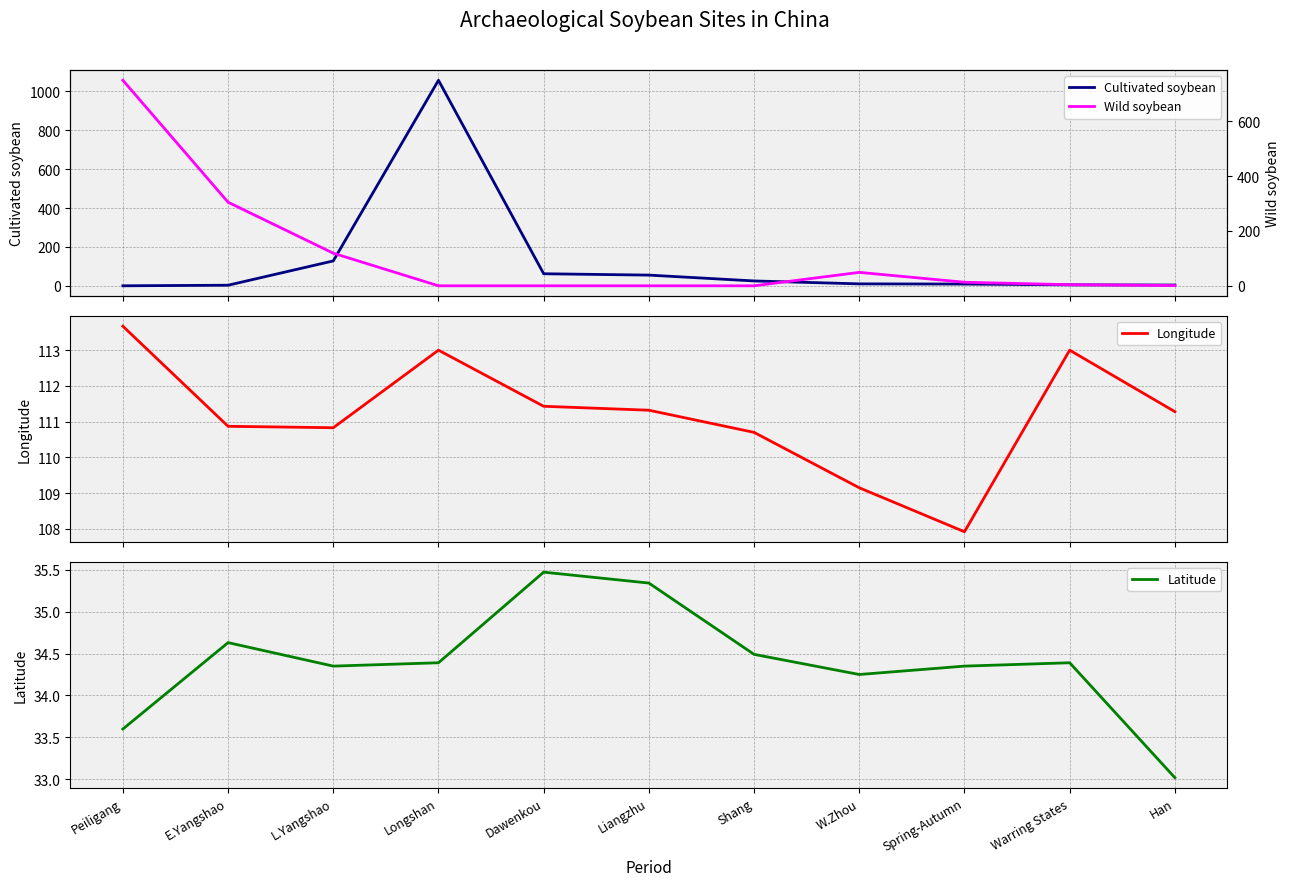

The value of Latitude at Liangzhu is 47.4. True or false?

False